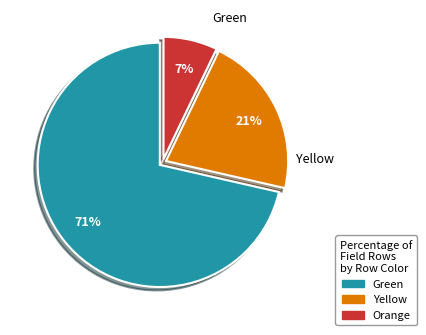

Rank the categories by value from lowest to highest.

Orange, Yellow, Green